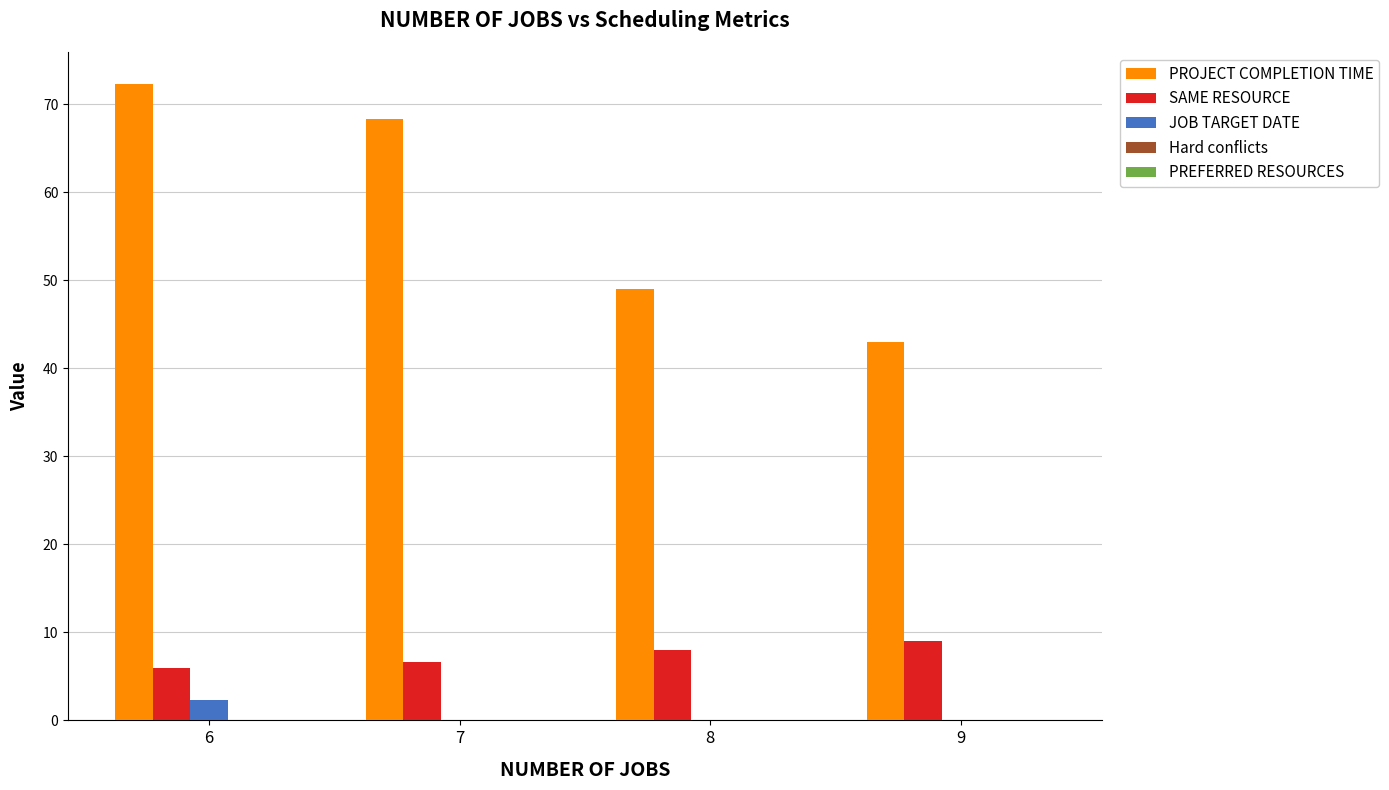

Which category has the highest value across all series?

6